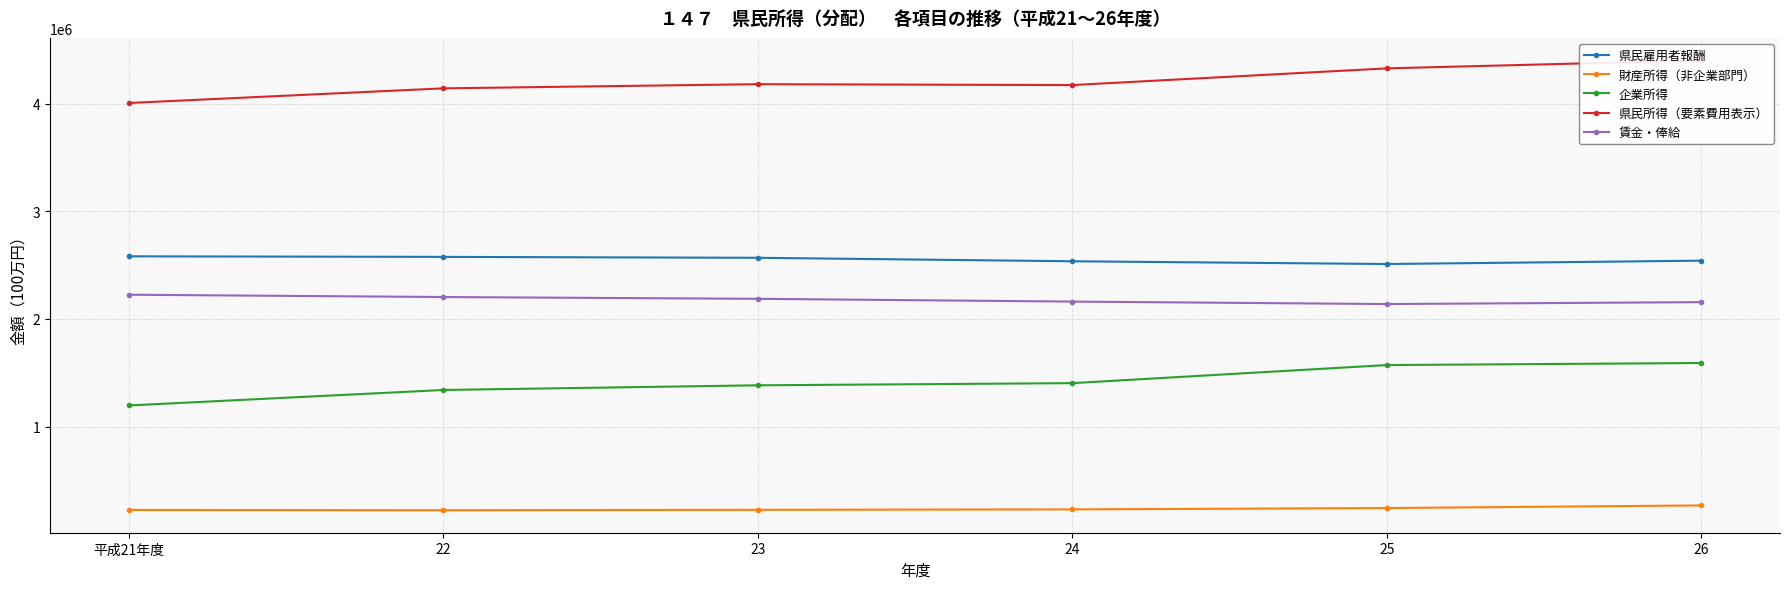

What is the sum of the 財産所得（非企業部門） values at 平成21年度 and 22?

450983